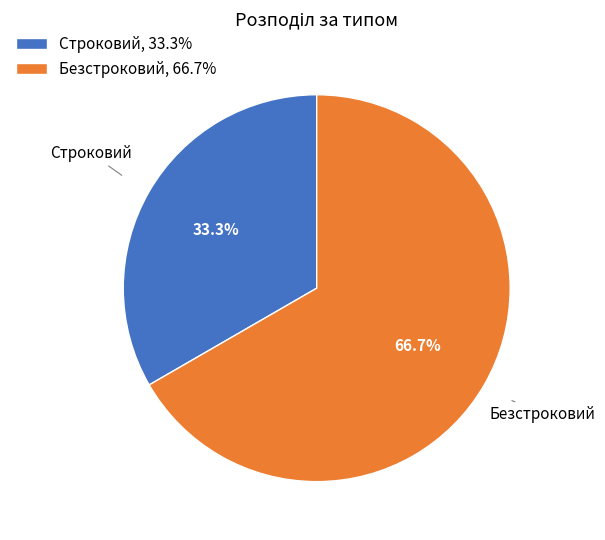

What is the smallest slice in the pie chart?

Строковий